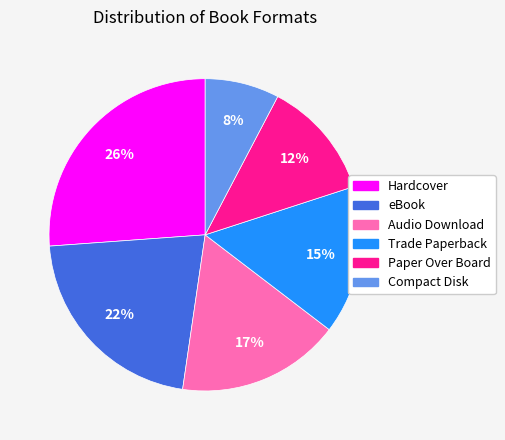

How many segments does this pie chart have?

6